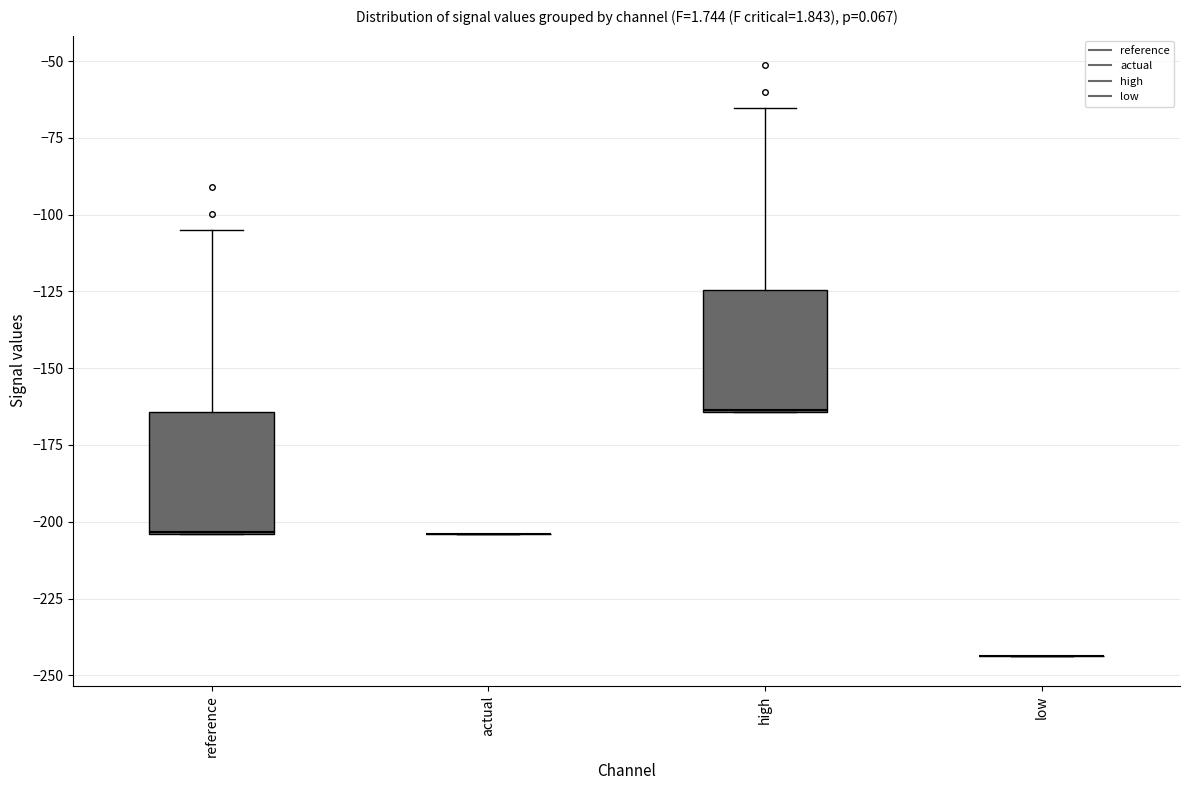

Reading left to right, transcribe this box plot: for each box, give where its median line is, the range the box spans, and where its two whiskers end, as read against the y-axis. The values are not printed on the chart, so give them approximately, as read against the axis.

reference: median -205, box -205 to -165, whiskers -205 to -105
actual: box collapsed to a line at -205, whiskers -205 to -205
high: median -165, box -165 to -125, whiskers -165 to -65
low: box collapsed to a line at -245, whiskers -245 to -245